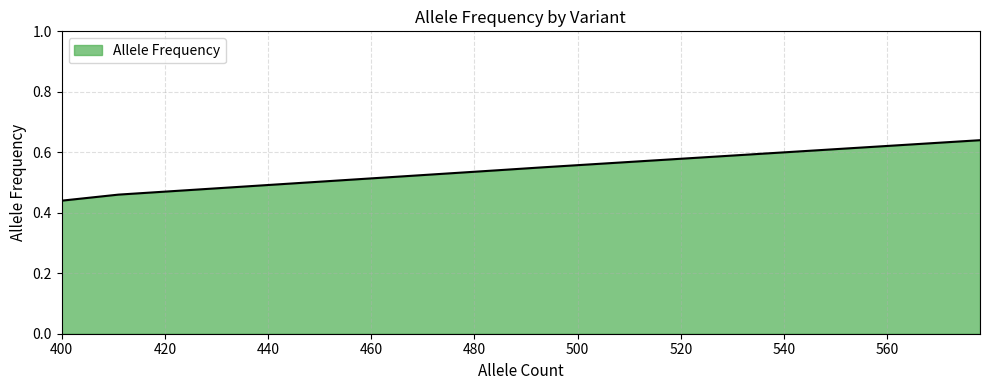

Does the chart have visible grid lines?

Yes